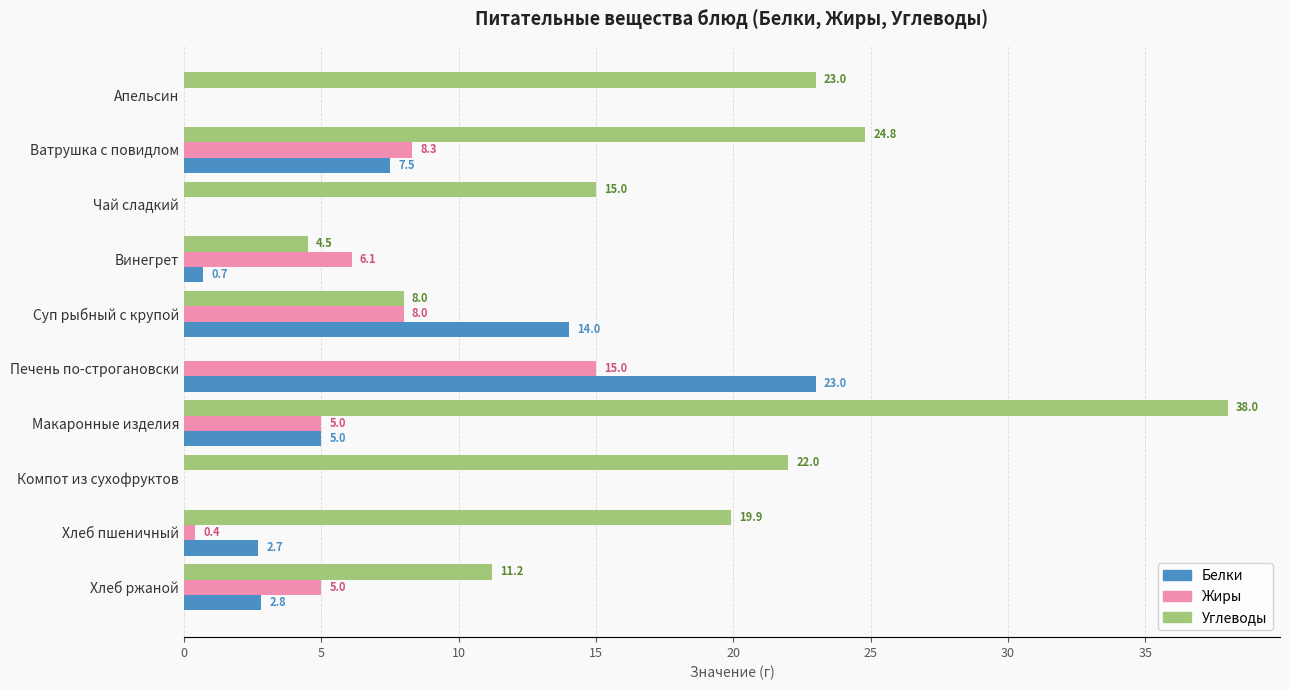

The value of Углеводы at Хлеб пшеничный is 9.7. True or false?

False